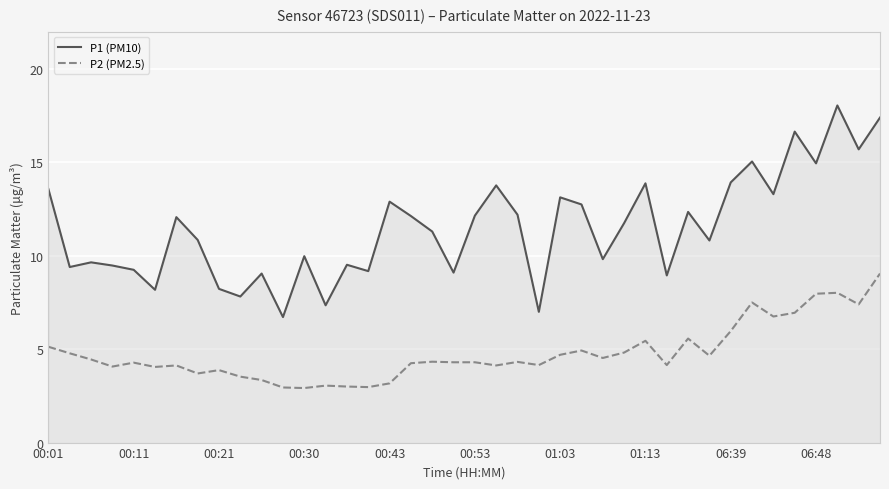

True or false: P2 (PM2.5) and P1 (PM10) intersect in this chart.

False